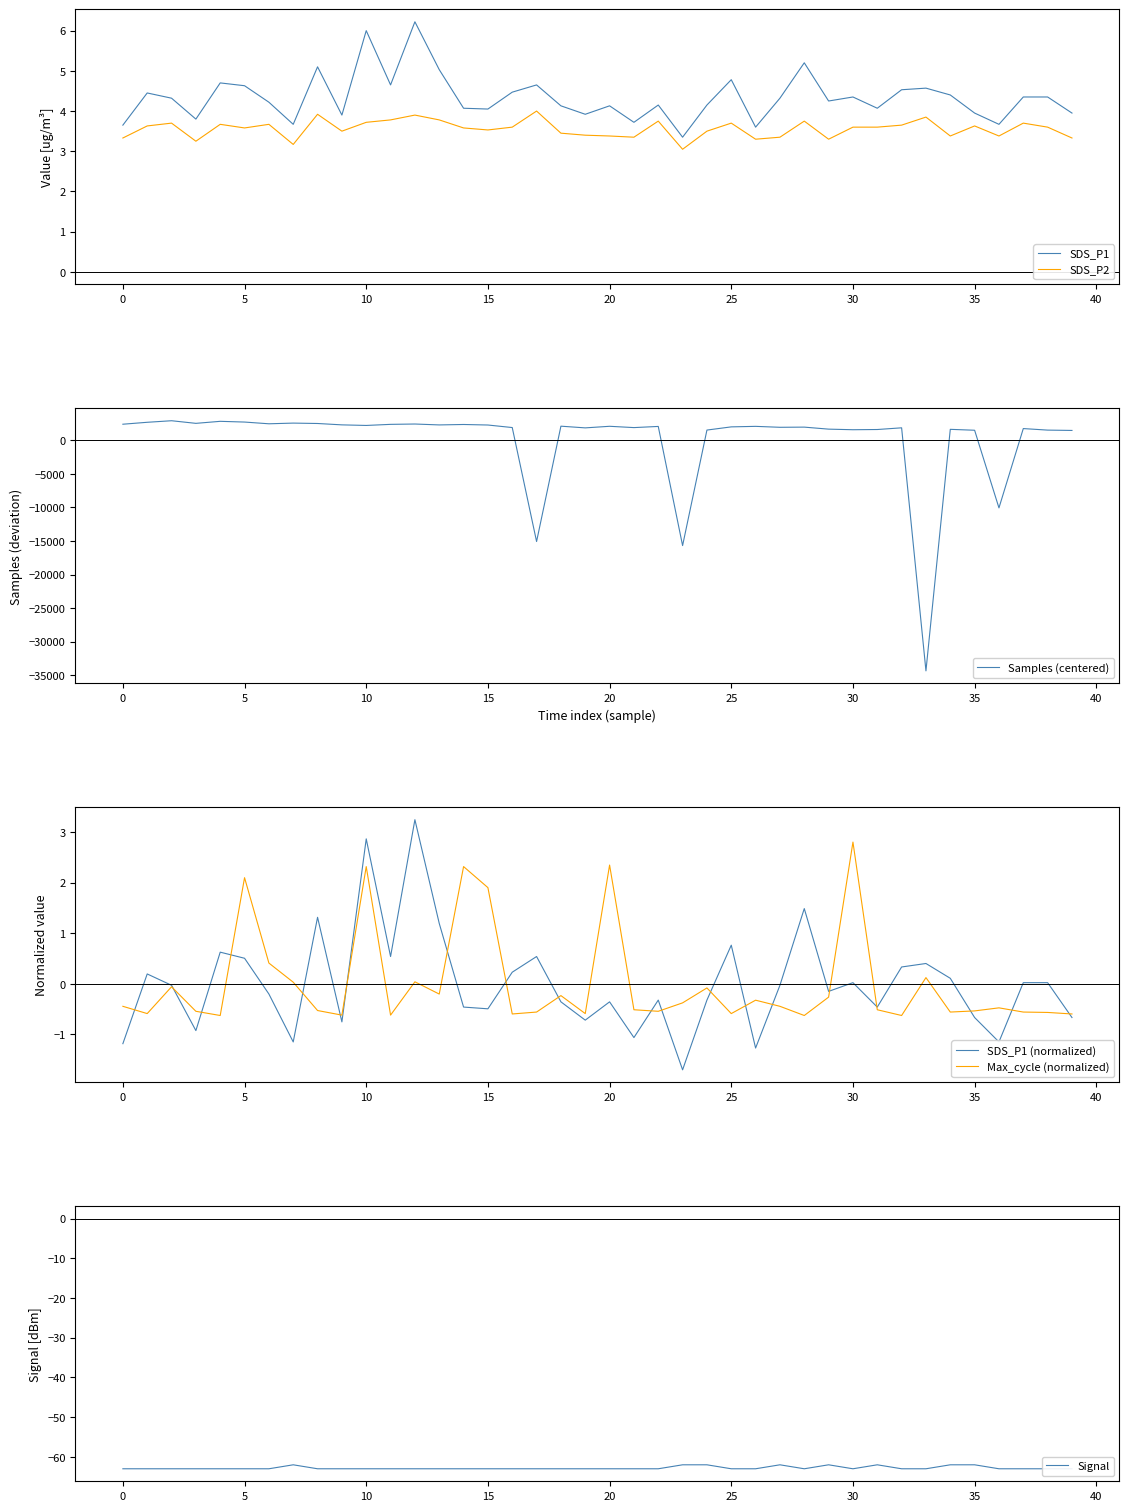

After their last crossing, which series has the higher values: SDS_P1 (normalized) or Samples (centered)?

Samples (centered)